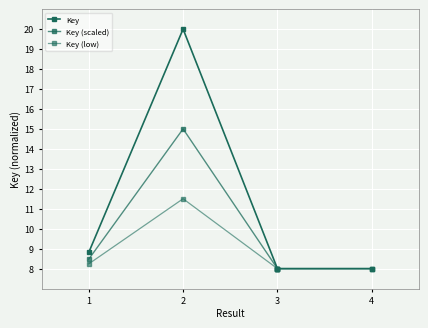

Is it true that Key (scaled) equals 11.4 at 3?

False